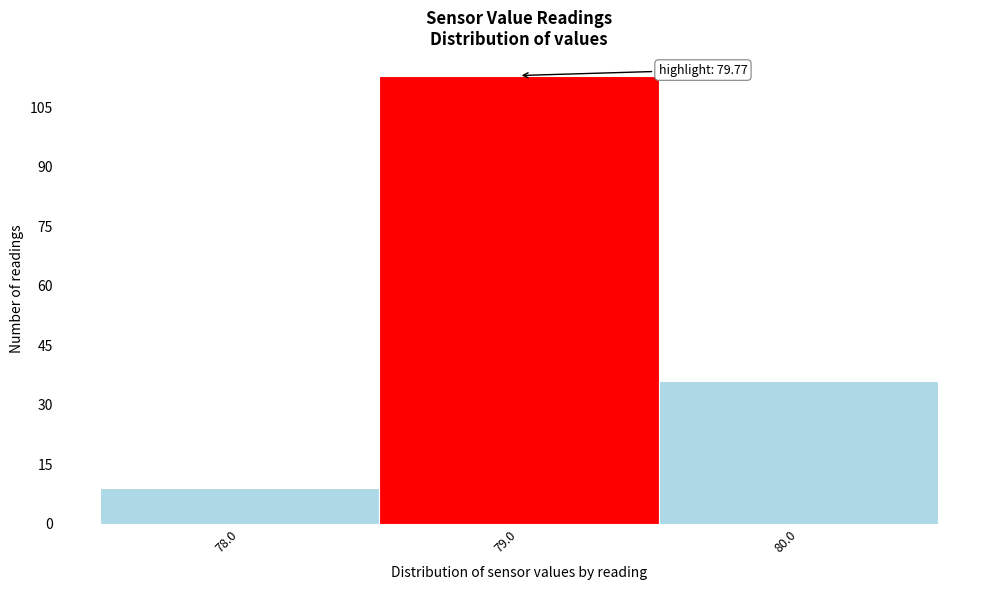

Reading left to right, extract all data points from this chart.

9	113	36